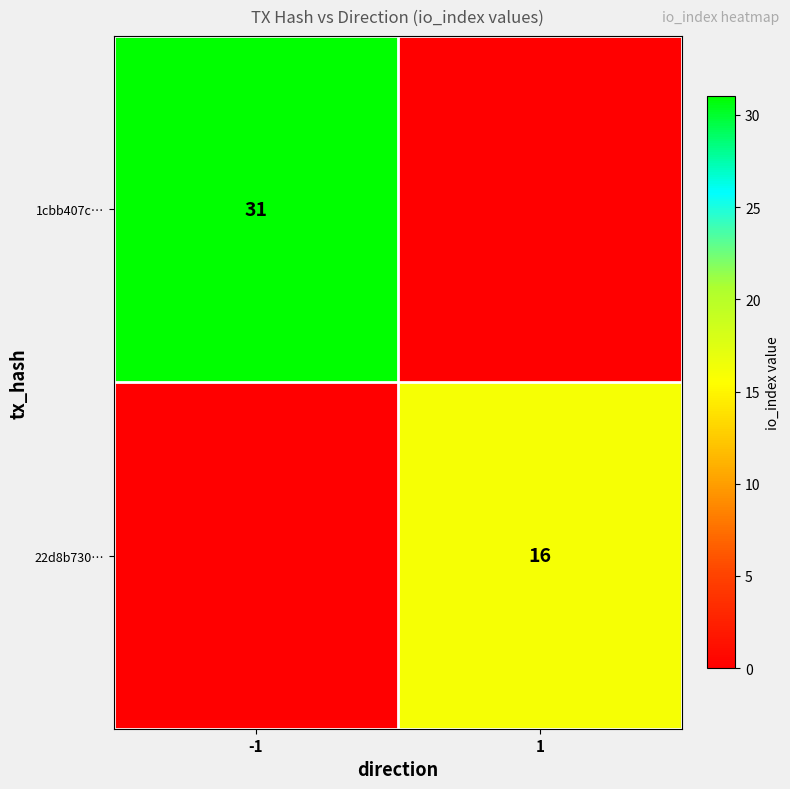

Is it true that 22d8b730… equals 16 at 1?

True